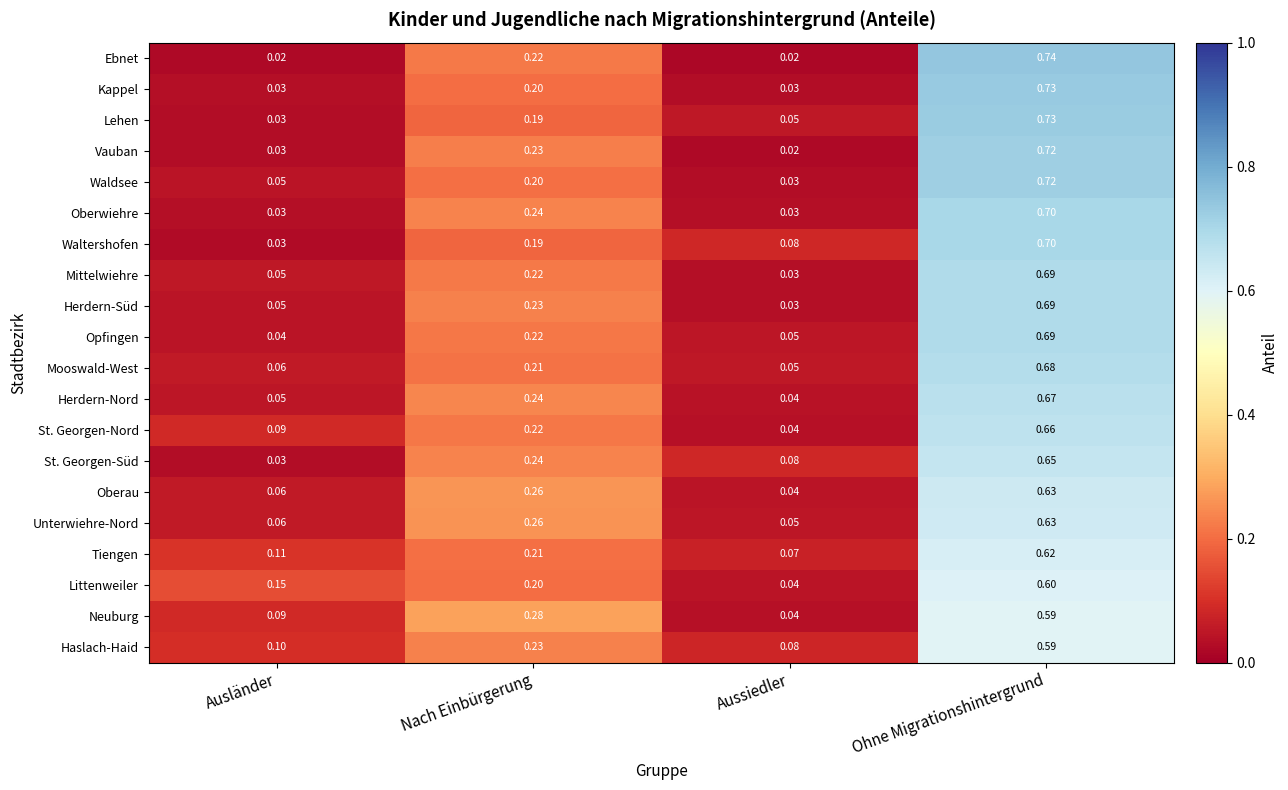

At which category is the sum across all series the highest?

Ohne Migrationshintergrund